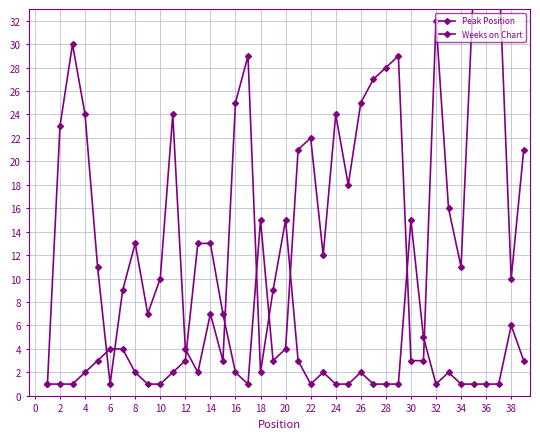

Which series has the largest total across all categories?

Peak Position